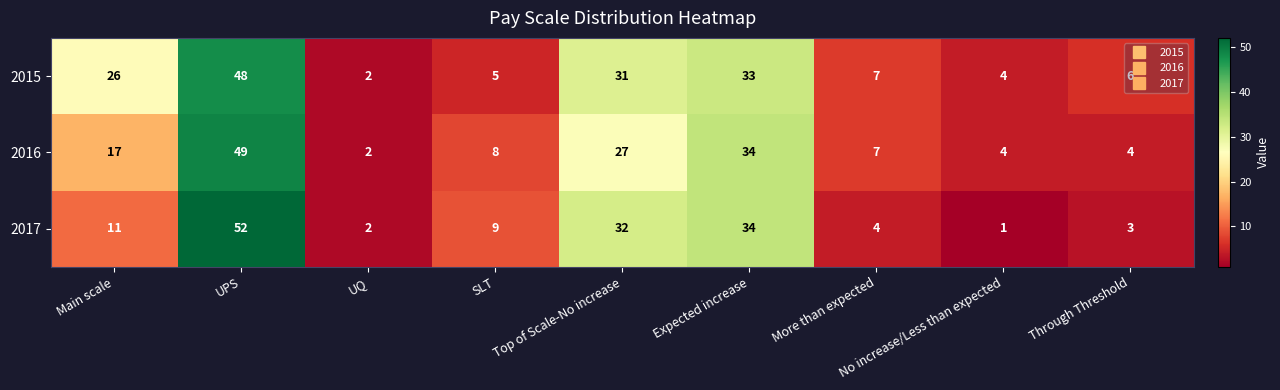

What is the sum of all 2017 values?

148